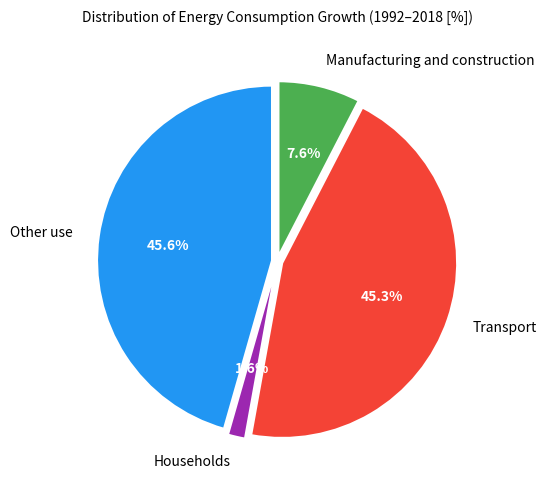

Between Other use and Households, which is larger?

Other use